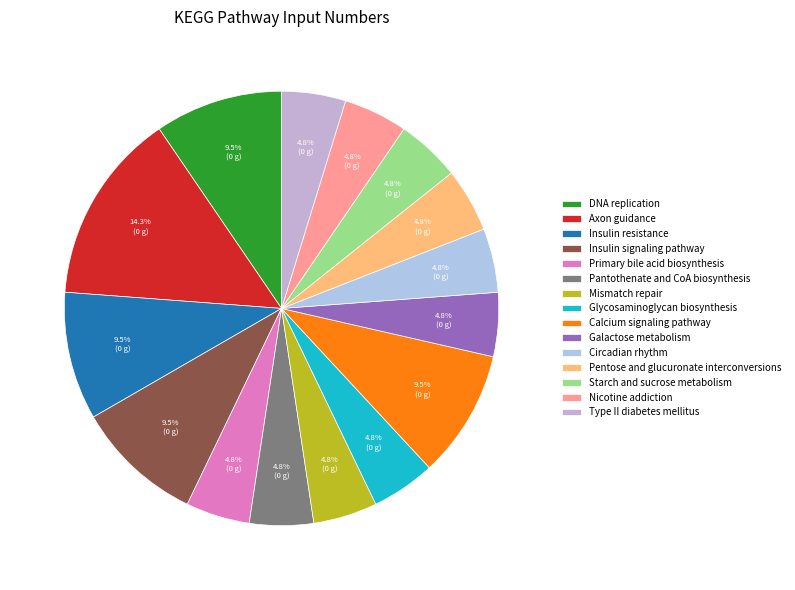

What is the total percentage of Galactose metabolism and Circadian rhythm?

9.5%